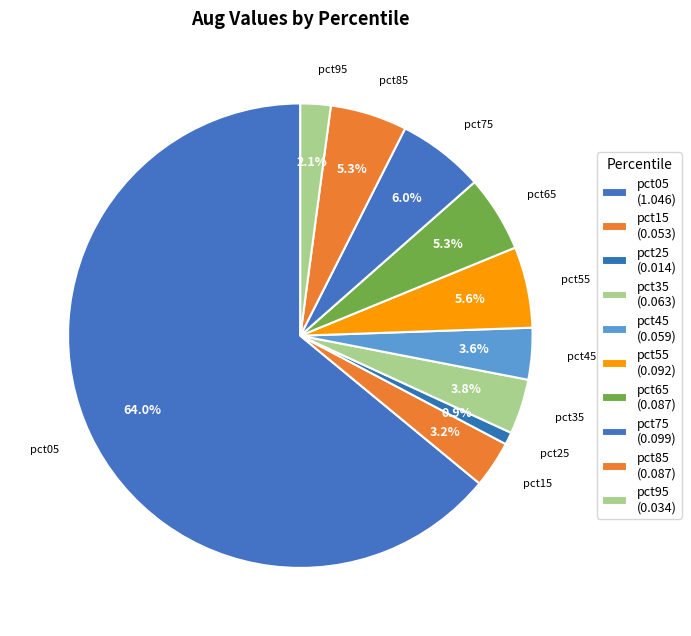

What percentage is the pct25 slice, to the nearest percent?

1%